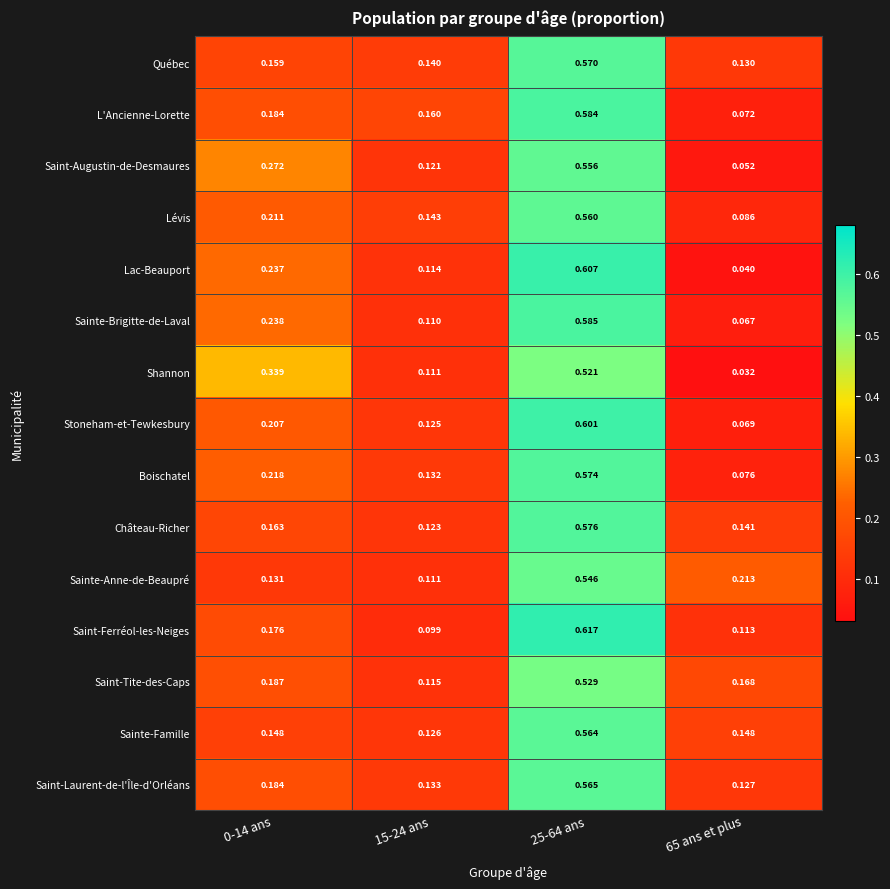

Between 0-14 ans and 25-64 ans, which series saw the biggest shift?

Saint-Ferréol-les-Neiges